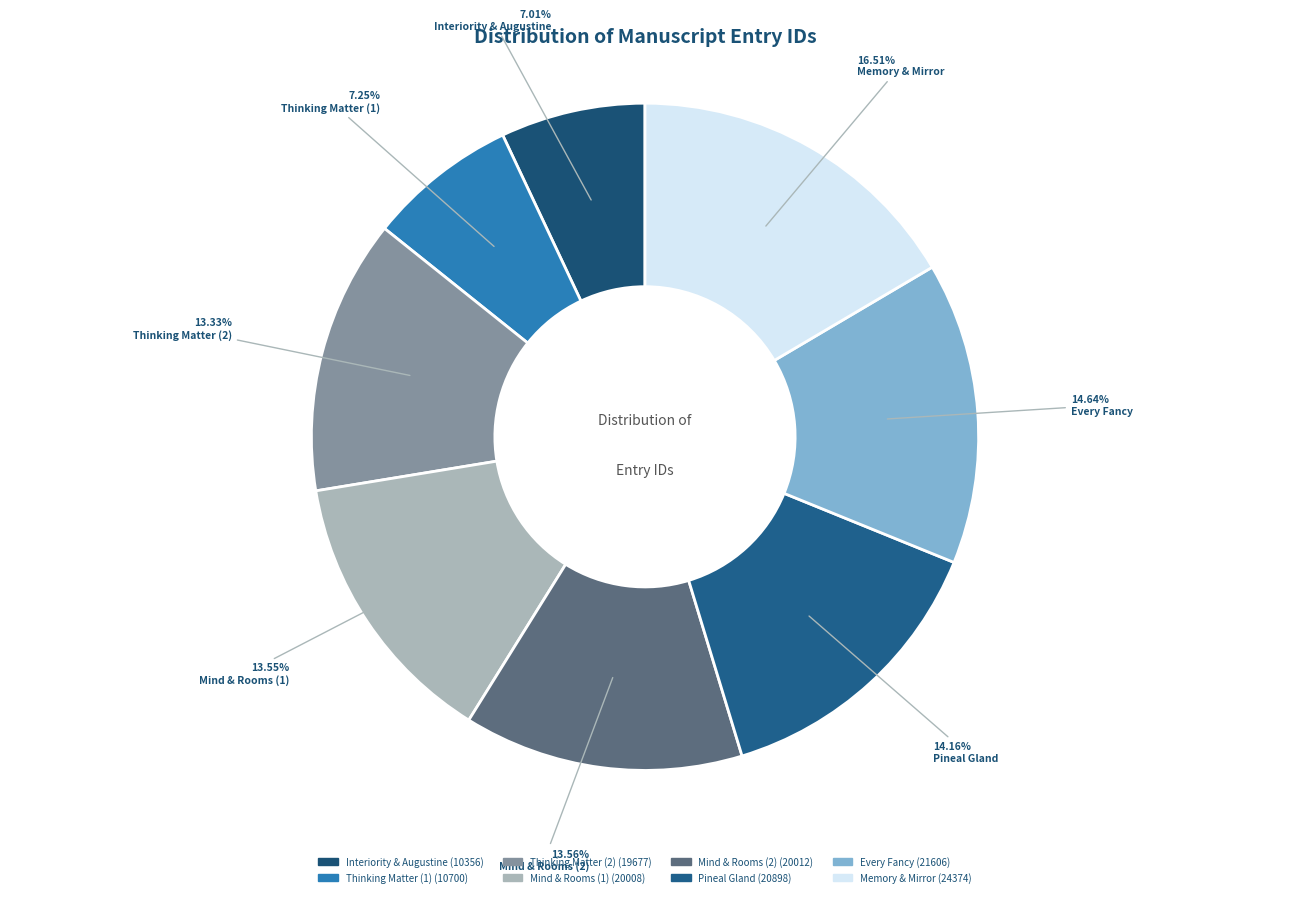

What is the total percentage of Interiority & Augustine and Pineal Gland?

21.2%